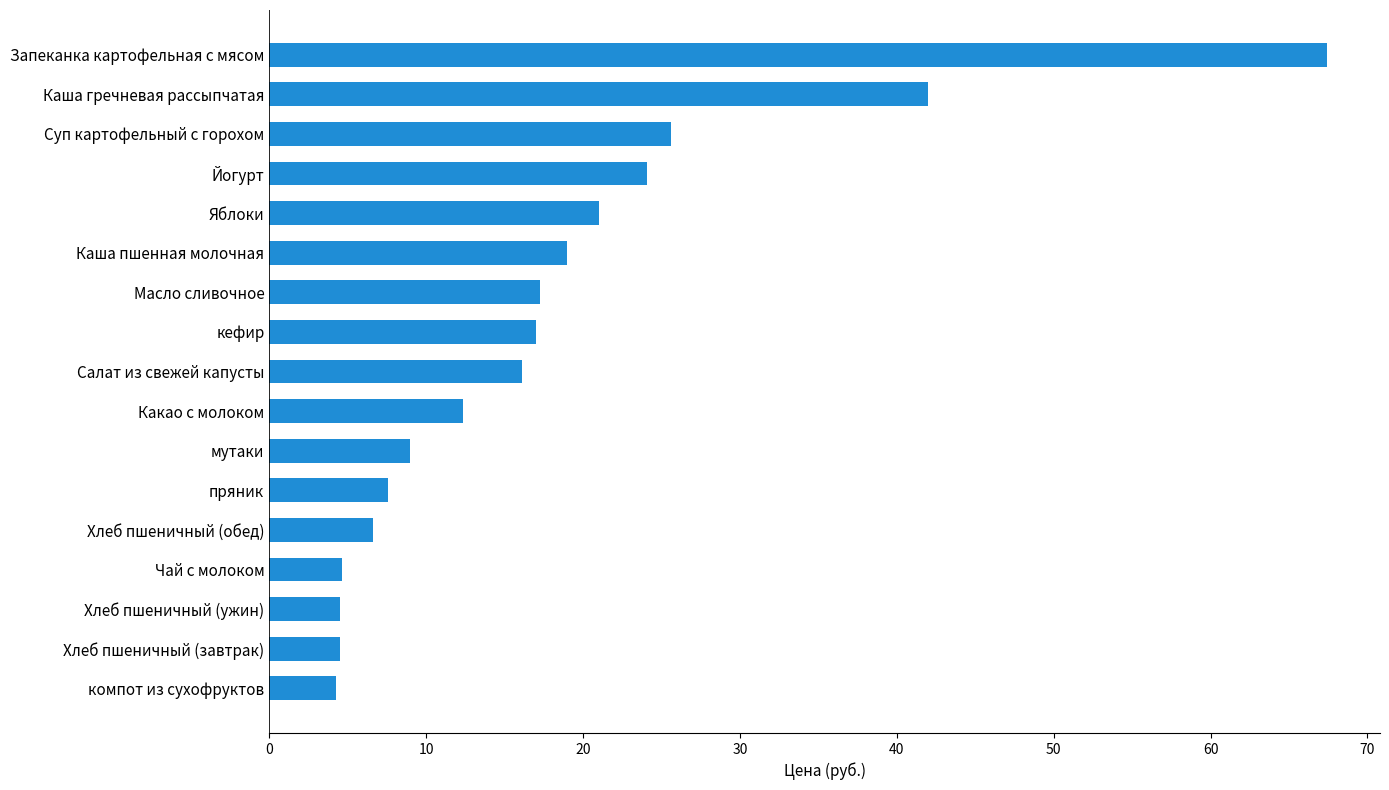

Which label corresponds to the largest value in the chart?

Запеканка картофельная с мясом